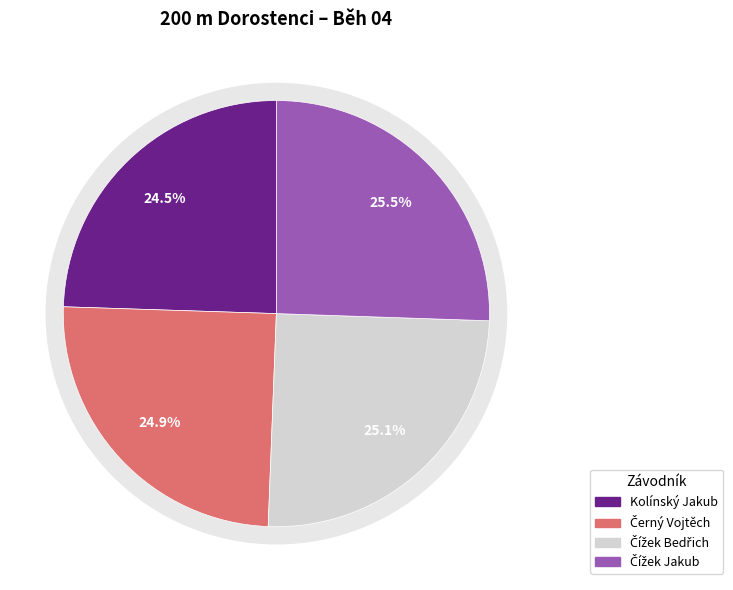

Which has a higher value, Kolínský Jakub or Čížek Bedřich?

Čížek Bedřich